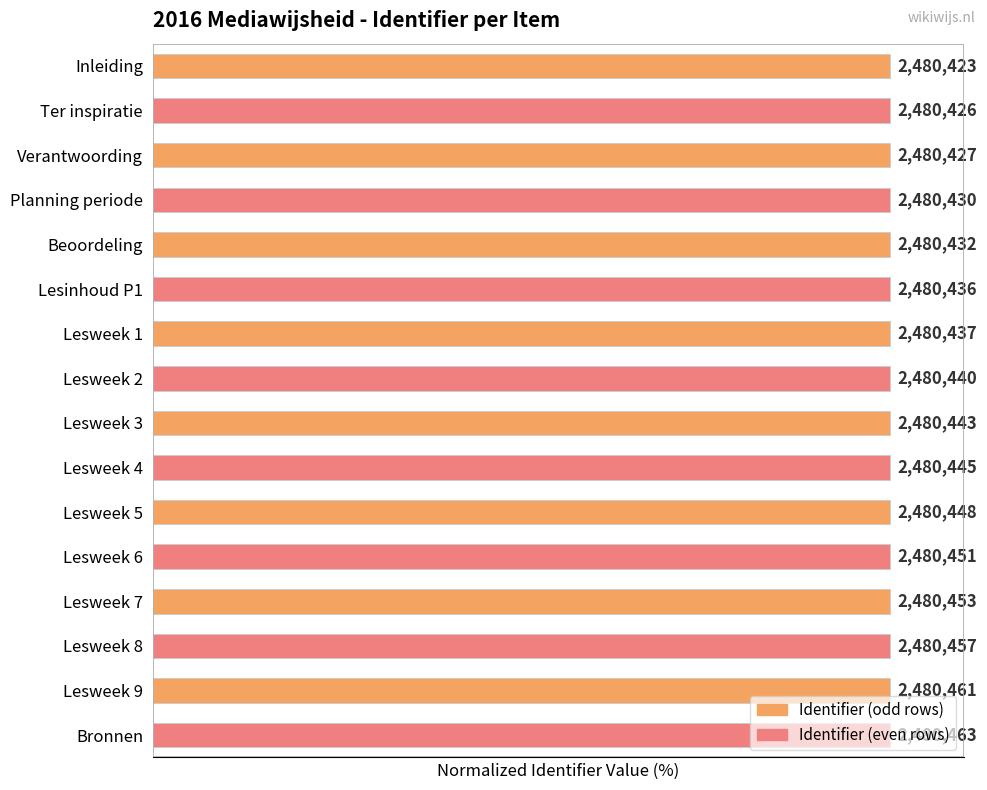

Are the bars grouped side by side (vs. stacked)?

No